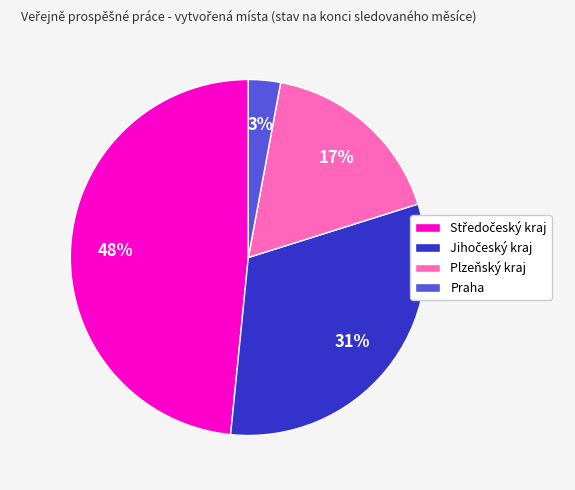

What percentage is the Plzeňský kraj slice, to the nearest percent?

17%